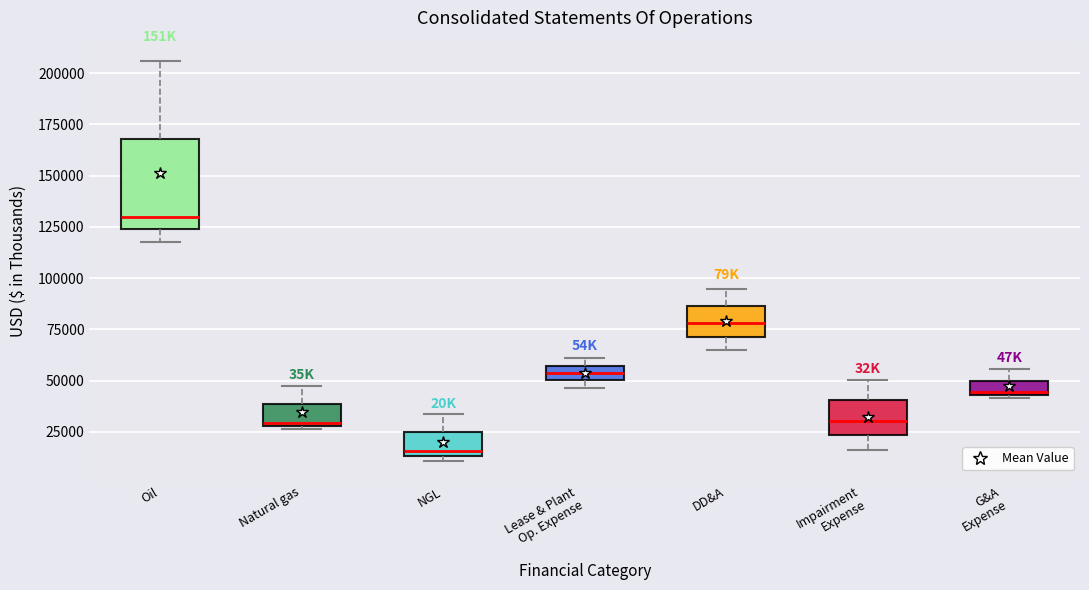

Which box's median line is the lowest?

NGL